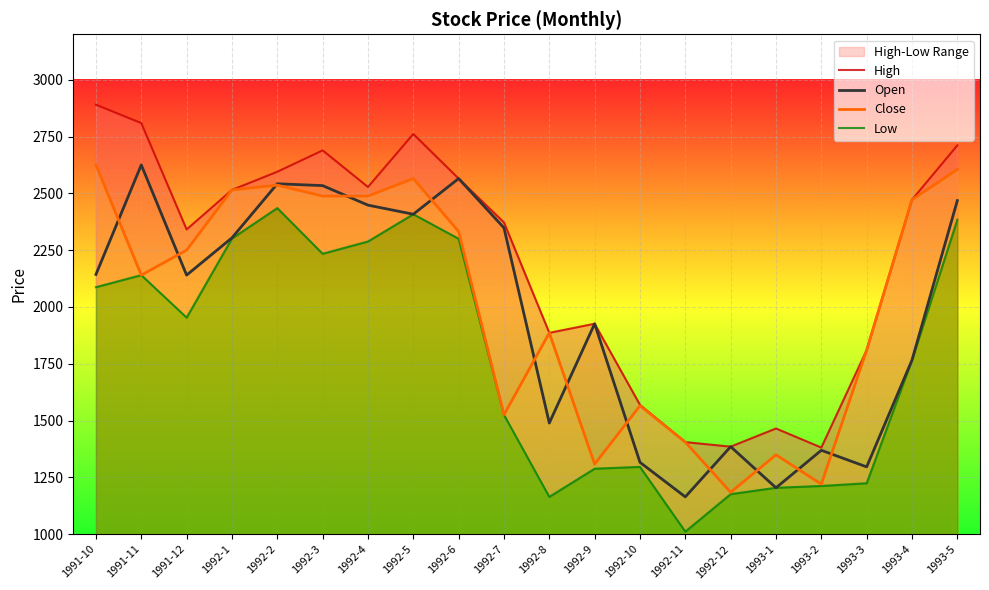

What is the smallest value displayed?

1011